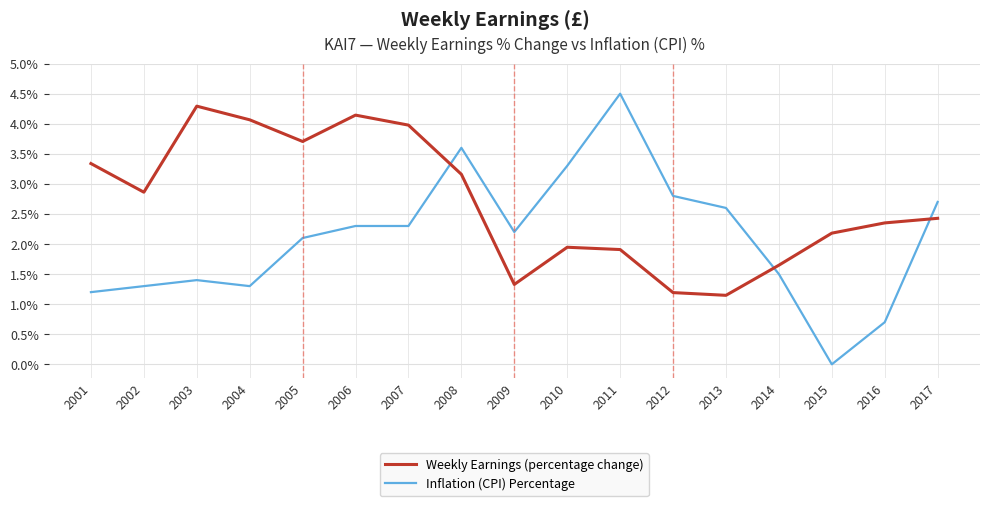

Is it true that Weekly Earnings (percentage change) equals 2.4 at 2016?

True